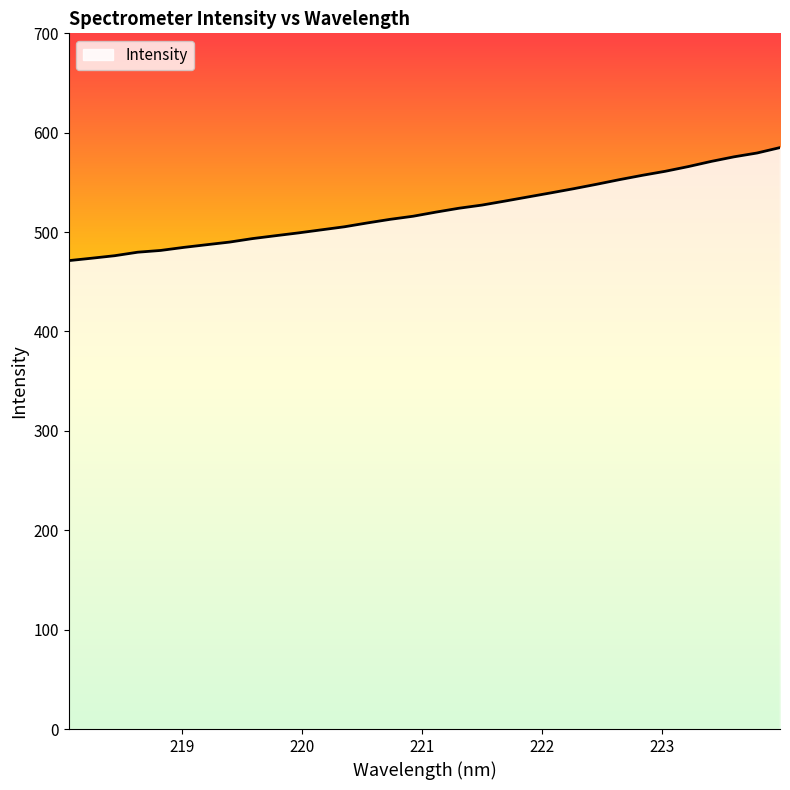

How many values are below 520?

16